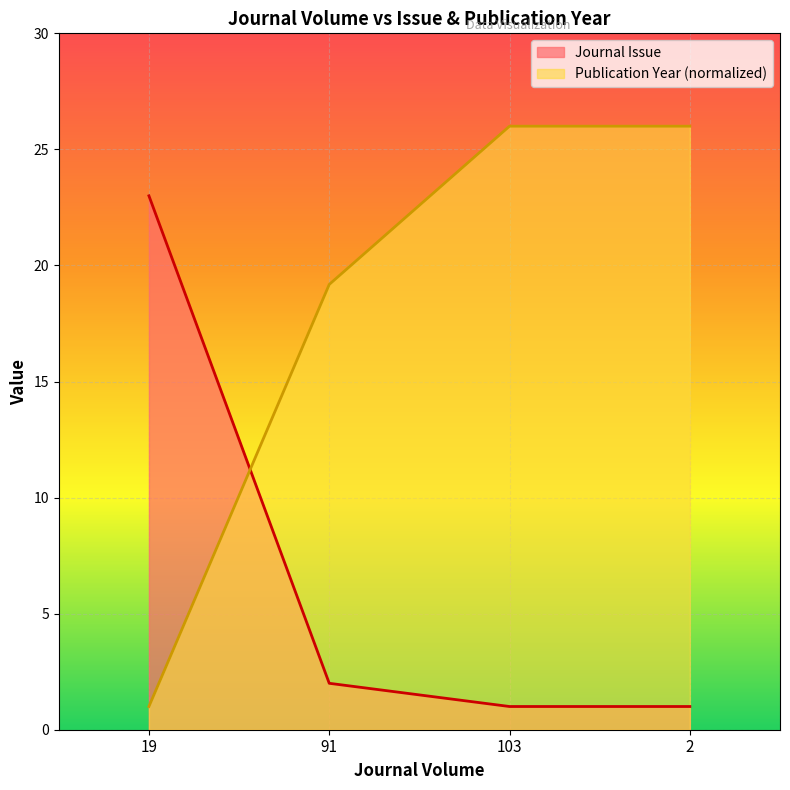

How many lines are shown in the chart?

2